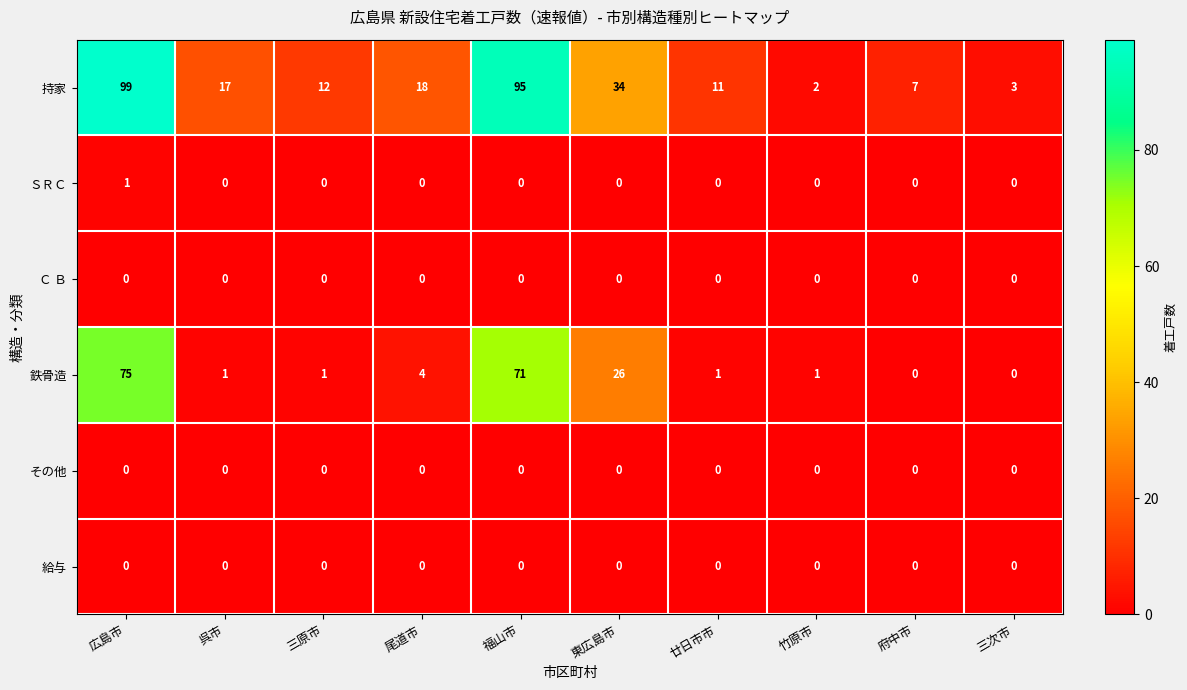

Count the ＳＲＣ values in the range 0 to 1.

10